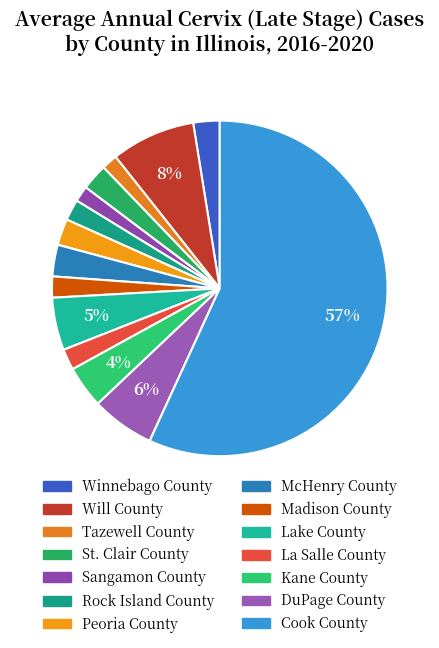

Is Cook County the majority of the pie?

Yes